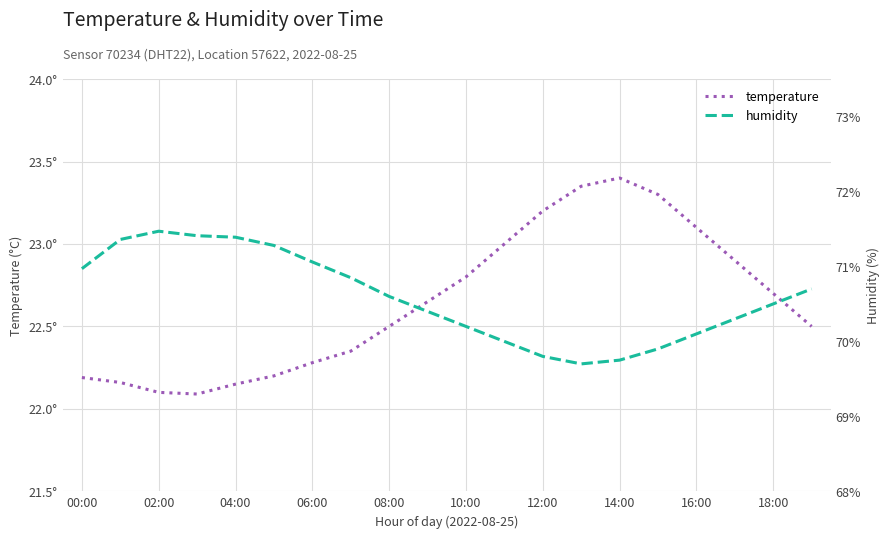

How many lines are shown in the chart?

2